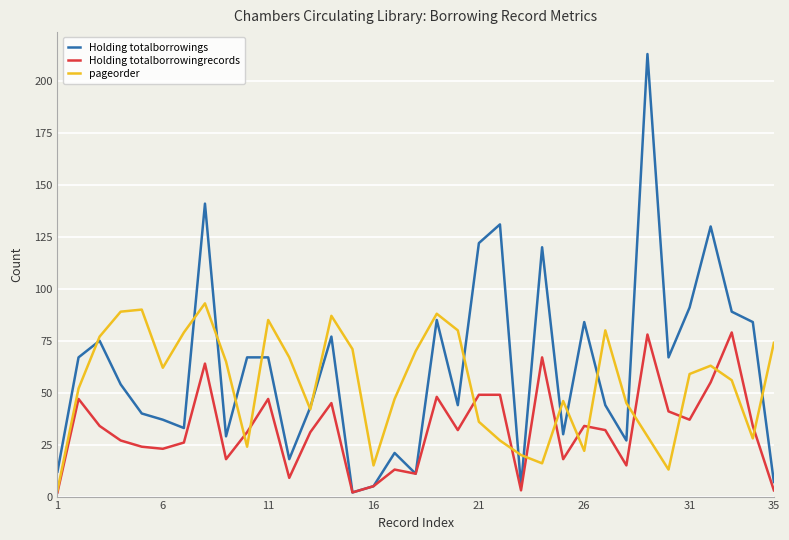

Rank the series by their average value, from highest to lowest.

Holding totalborrowings, pageorder, Holding totalborrowingrecords